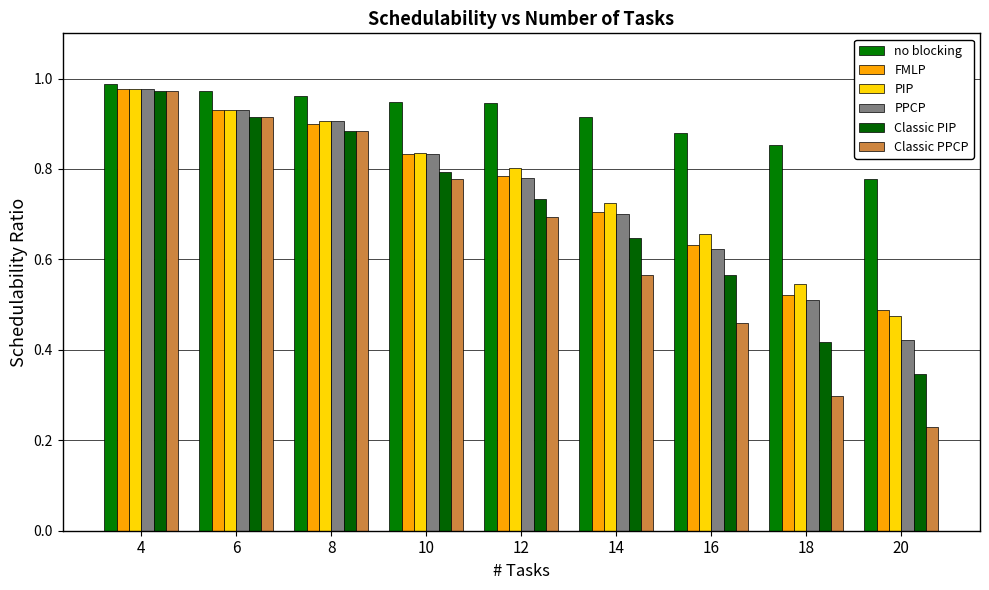

What is the approximate value of PPCP at 8?

0.9